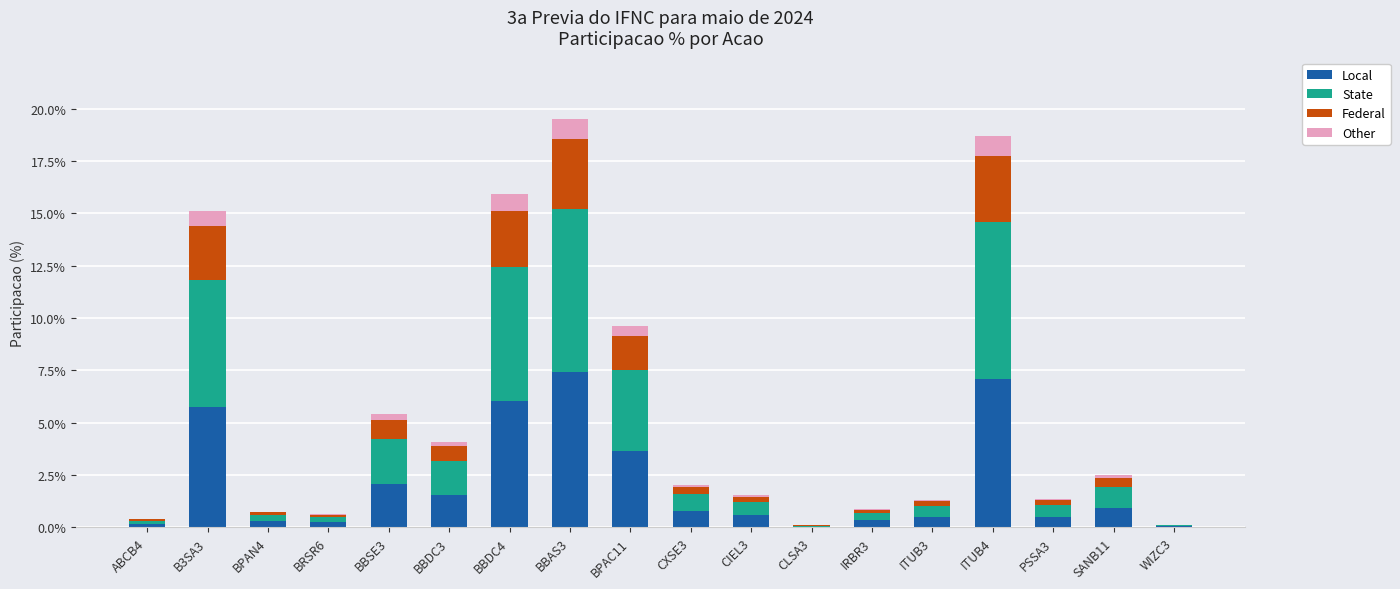

The value of Local at BBSE3 is 1.3. True or false?

False